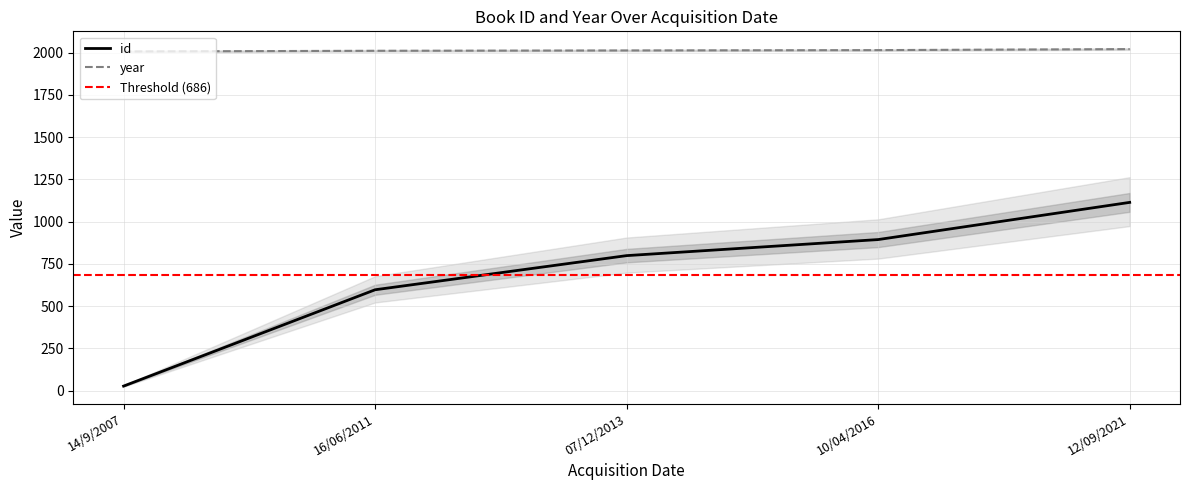

Rank the series at 14/9/2007 from highest to lowest value.

year, id